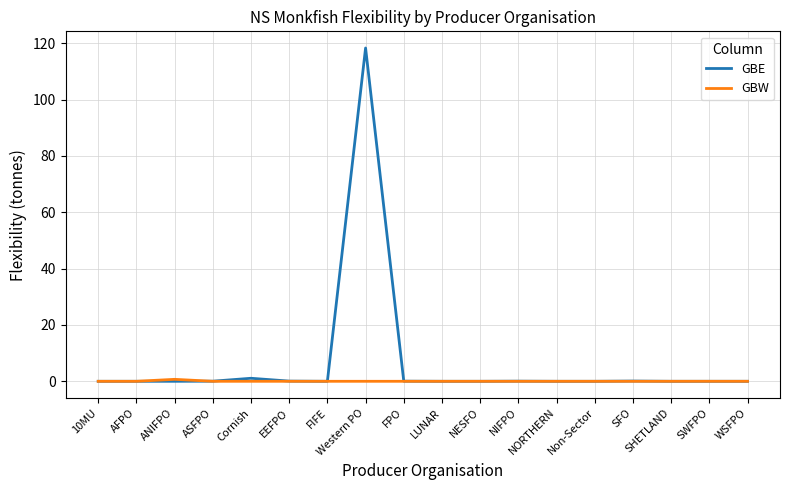

What is the maximum value shown in the chart?

118.3